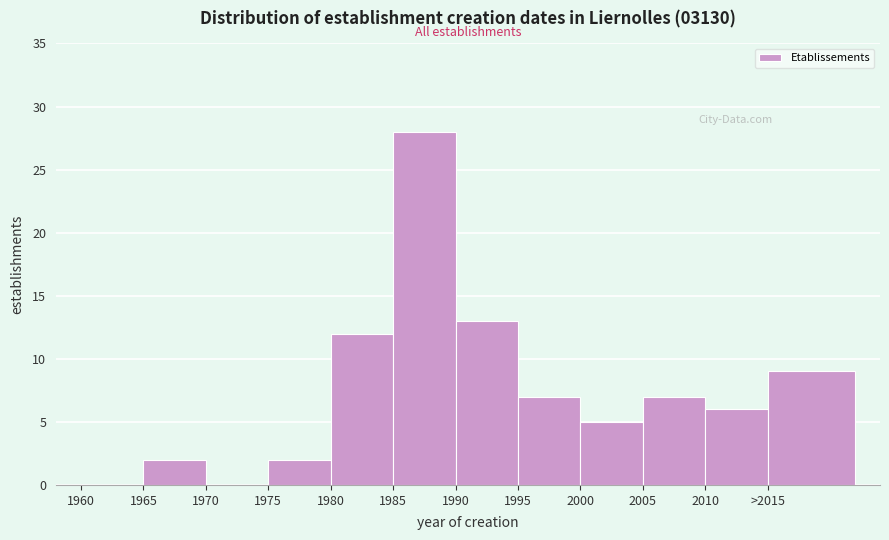

Reading left to right, what are all the values shown in this chart?

1960=0	1965=2	1970=0	1975=2	1980=12	1985=28	1990=13	1995=7	2000=5	2005=7	2010=6	>2015=9